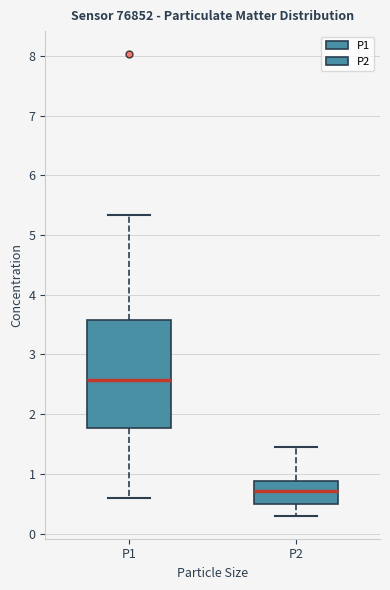

Reading left to right, read every box against the y-axis: the position of its median line, the range the box covers, and the ends of its whiskers. The values are not printed on the chart, so give them approximately, as read against the axis.

P1: median 2.6, box 1.8 to 3.6, whiskers 0.6 to 5.3
P2: median 0.7, box 0.5 to 0.9, whiskers 0.3 to 1.5